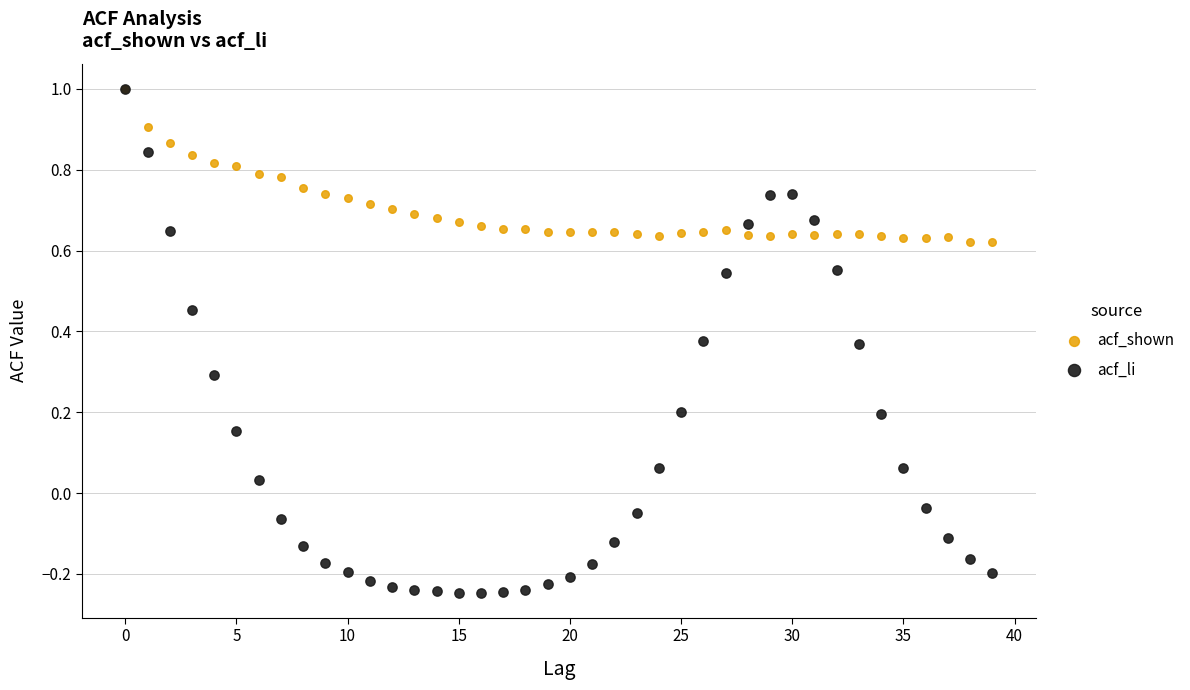

Which series has the largest Y range (max minus min)?

acf_li